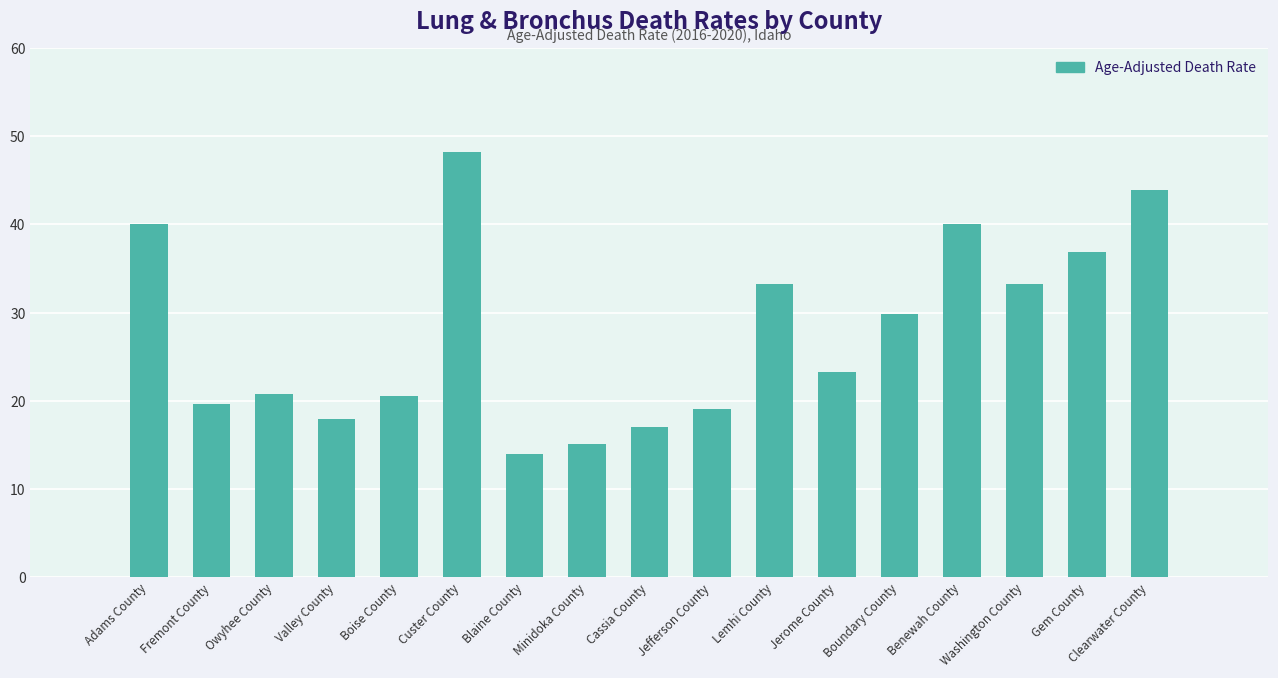

How many data points are less than 23?

8